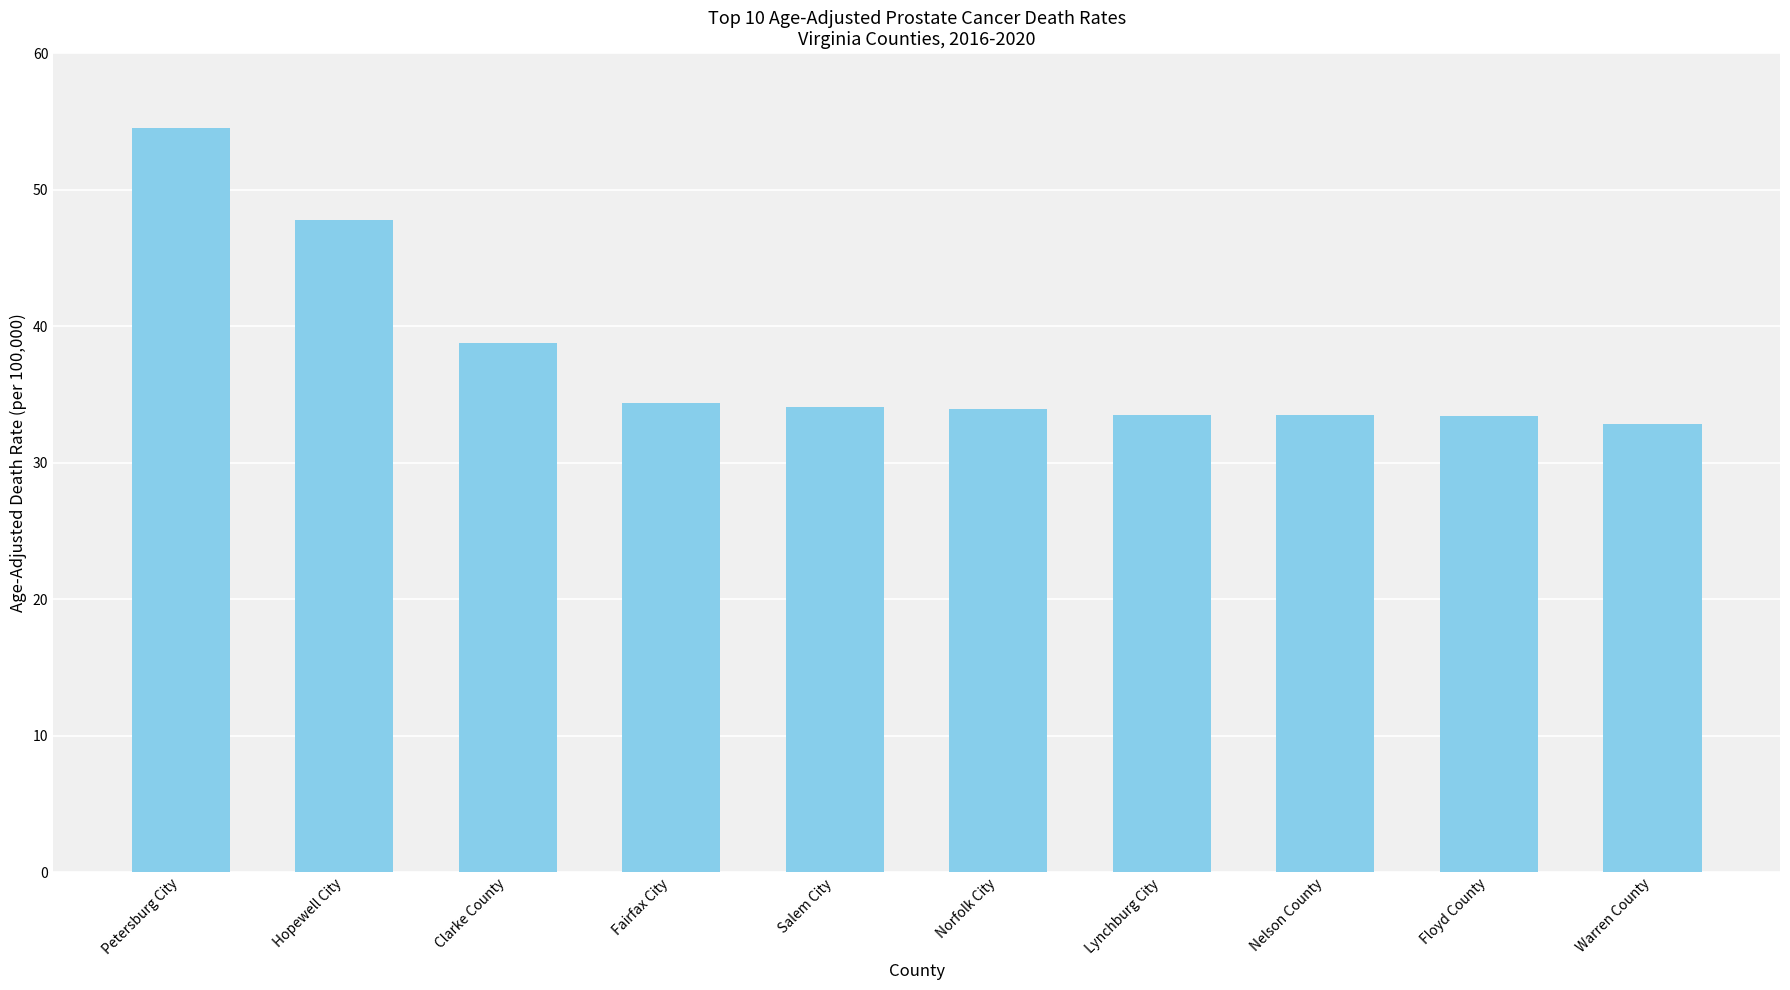

How many series are shown in this chart?

1